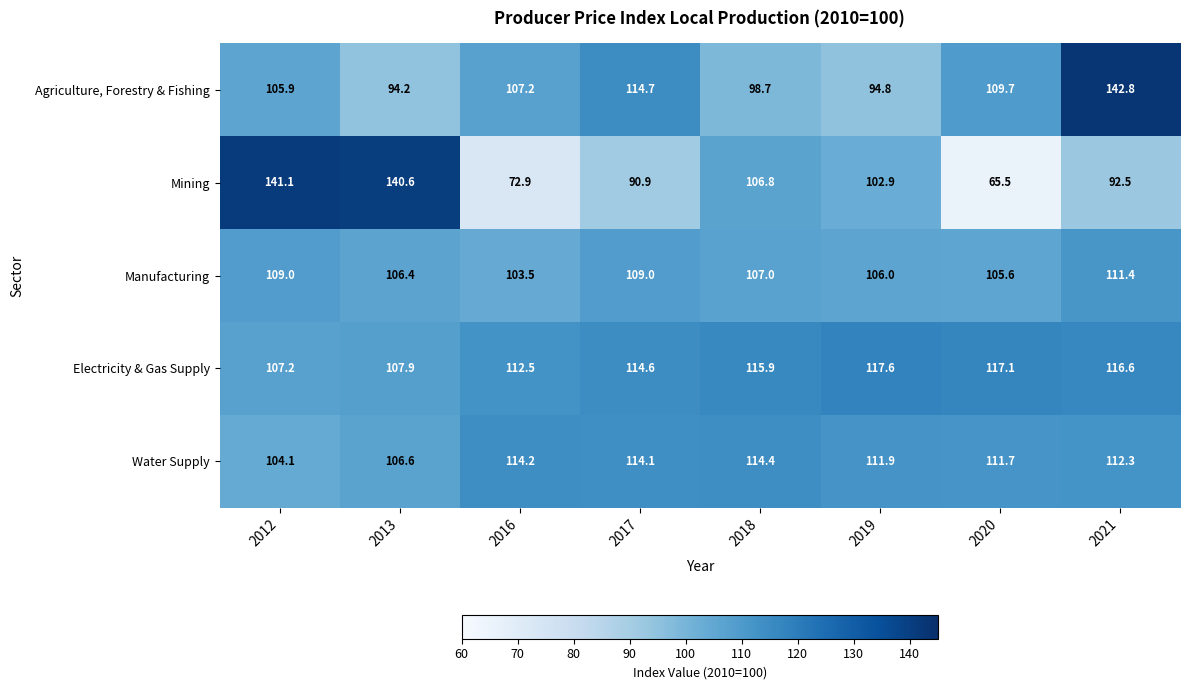

How many distinct data groups are displayed?

5